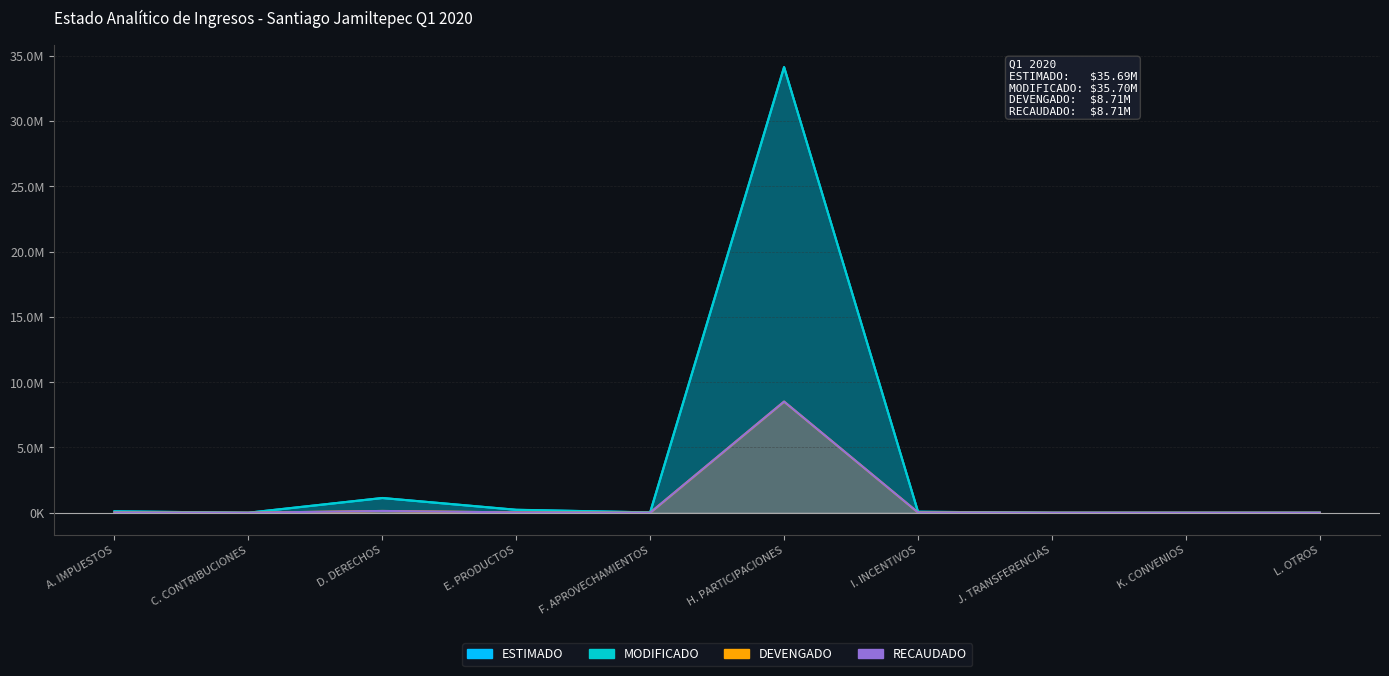

True or false: MODIFICADO has a value of 228504.8 at E. PRODUCTOS.

True